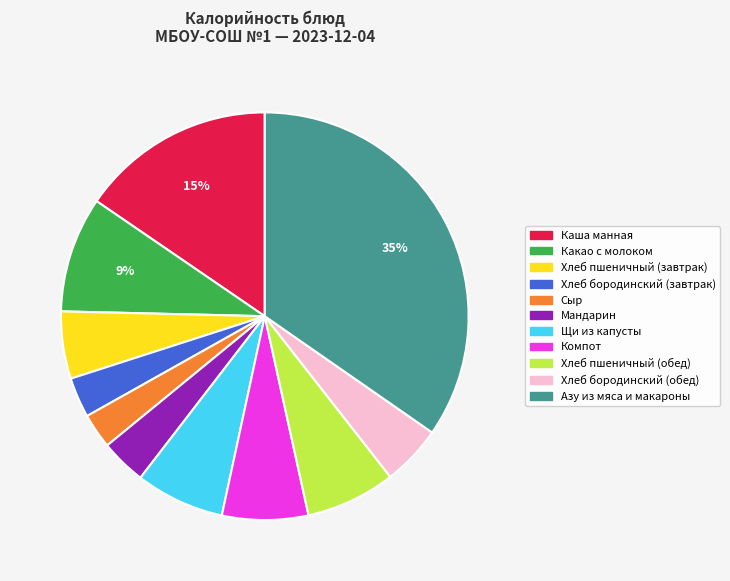

Count the number of slices in the pie.

11